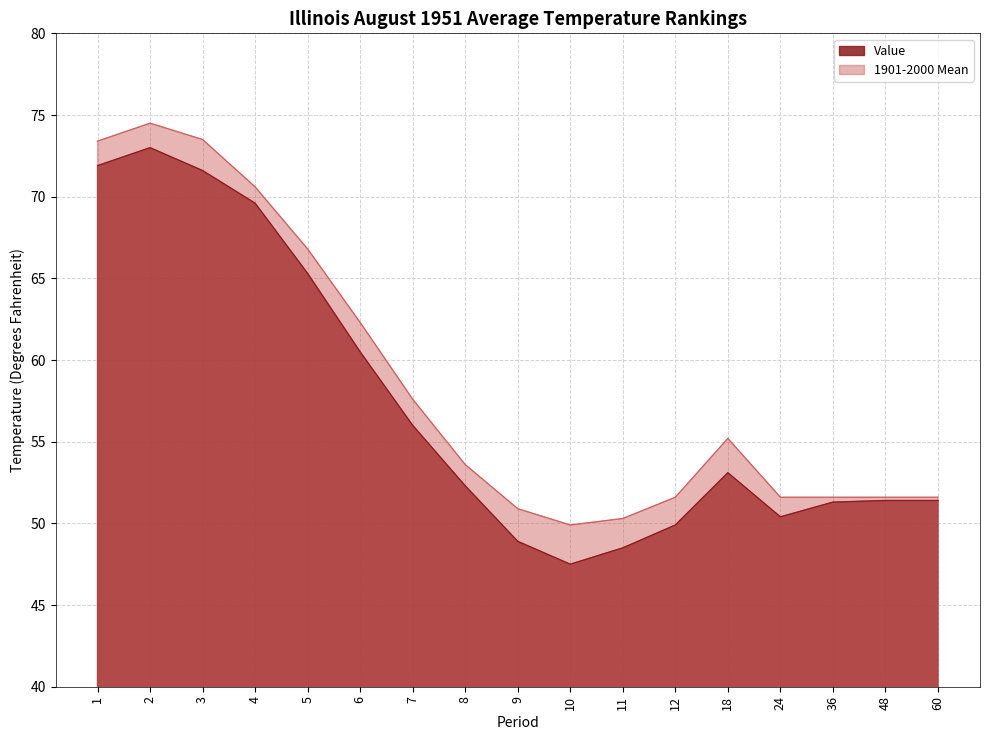

The value of 1901-2000 Mean at 10 is 49.9. True or false?

True